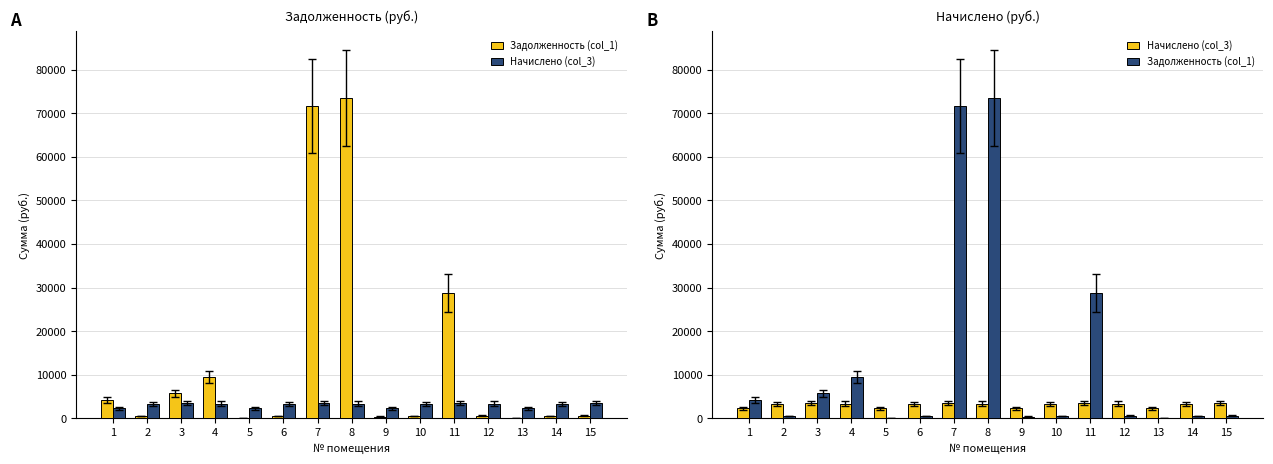

Which label corresponds to the smallest value in the chart?

5